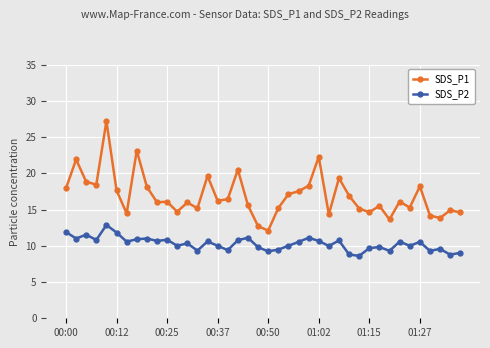

What is the value of the SDS_P1 point at the 37th from the left?

14.2